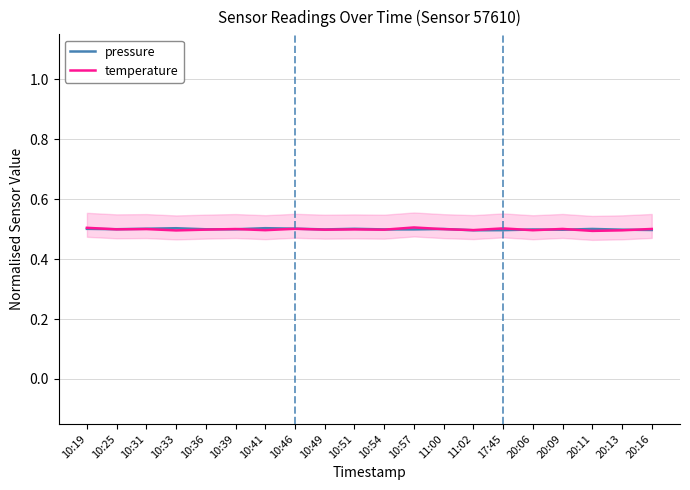

Reading left to right, transcribe all the data shown in this chart.

pressure: 0.5	0.5	0.5	0.5	0.5	0.5	0.5	0.5	0.5	0.5	0.5	0.5	0.5	0.5	0.5	0.5	0.5	0.5	0.5	0.5
temperature: 0.5	0.5	0.5	0.5	0.5	0.5	0.5	0.5	0.5	0.5	0.5	0.5	0.5	0.5	0.5	0.5	0.5	0.5	0.5	0.5